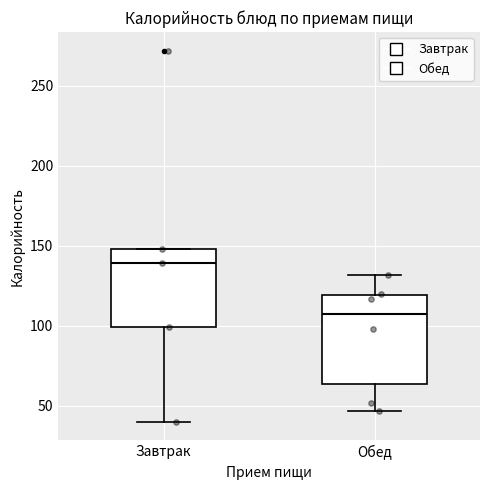

Where does the lower whisker of the box for Завтрак end on the y-axis? The values are not printed on the chart, so give them approximately, as read against the axis.

40